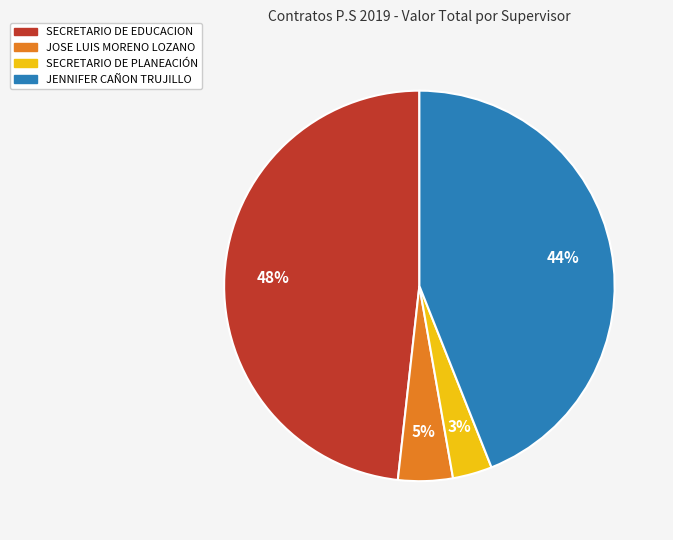

Between SECRETARIO DE EDUCACION and SECRETARIO DE PLANEACIÓN, which is larger?

SECRETARIO DE EDUCACION